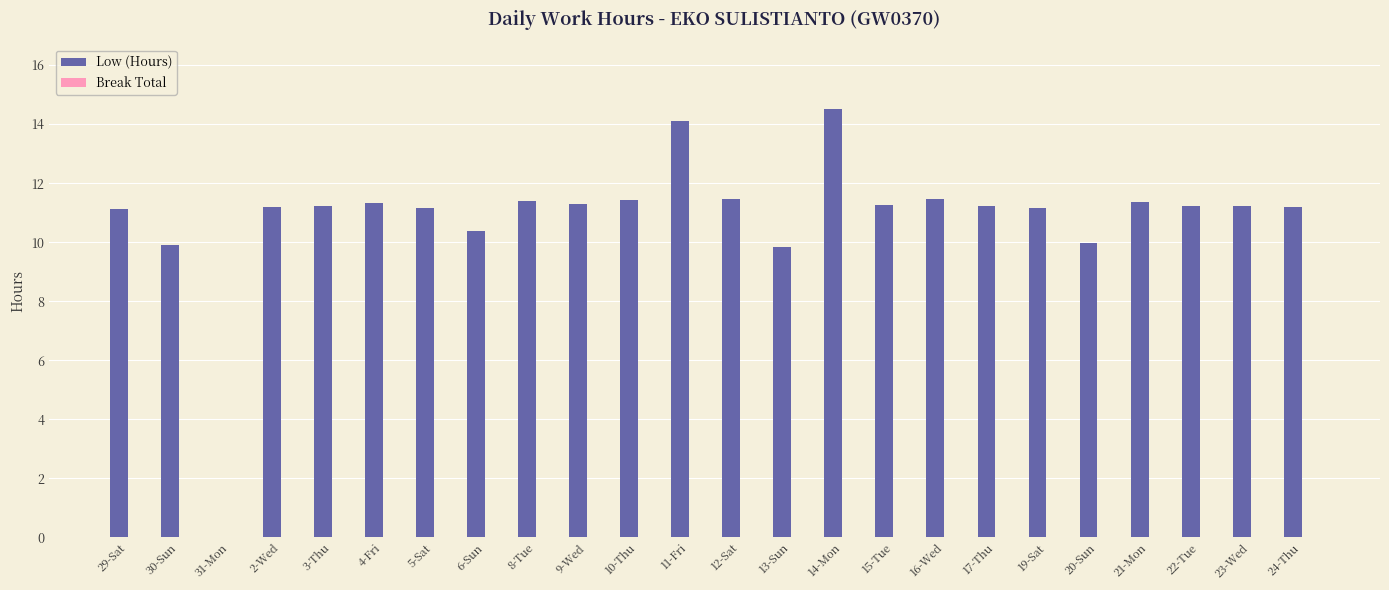

What is the greatest value displayed?

14.5